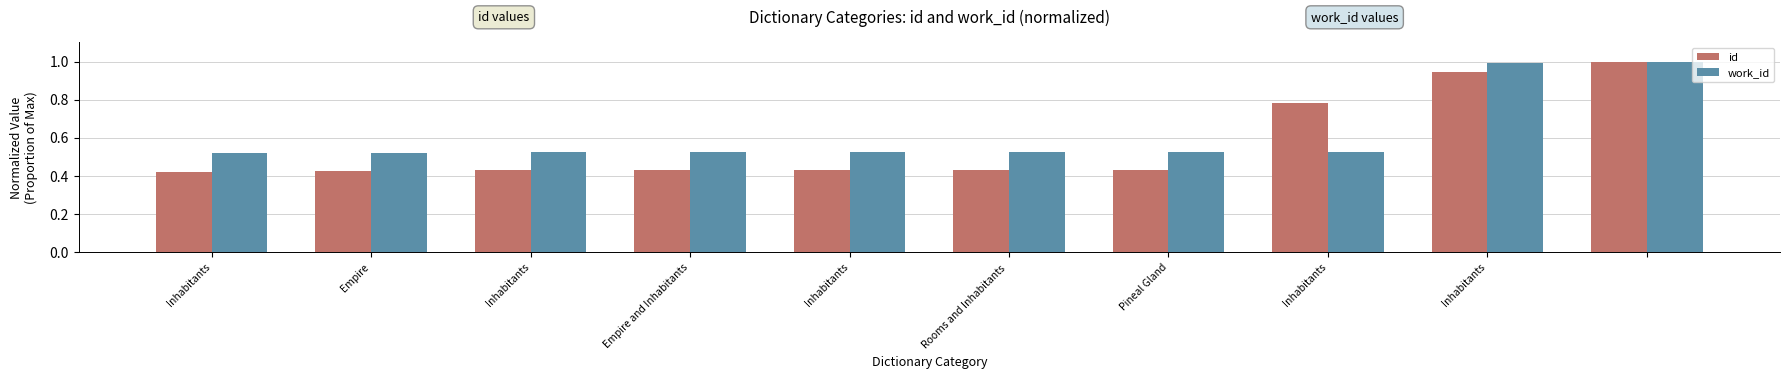

Which series has the largest total across all categories?

work_id